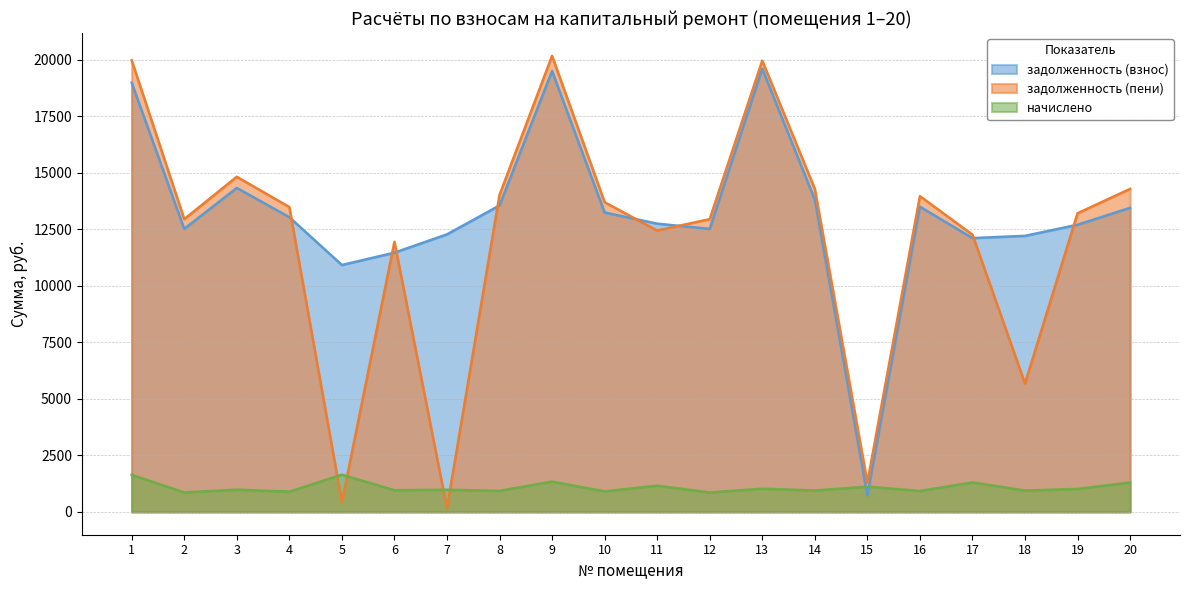

What is the value of the задолженность (пени) point at the 1st from the left?

19965.1